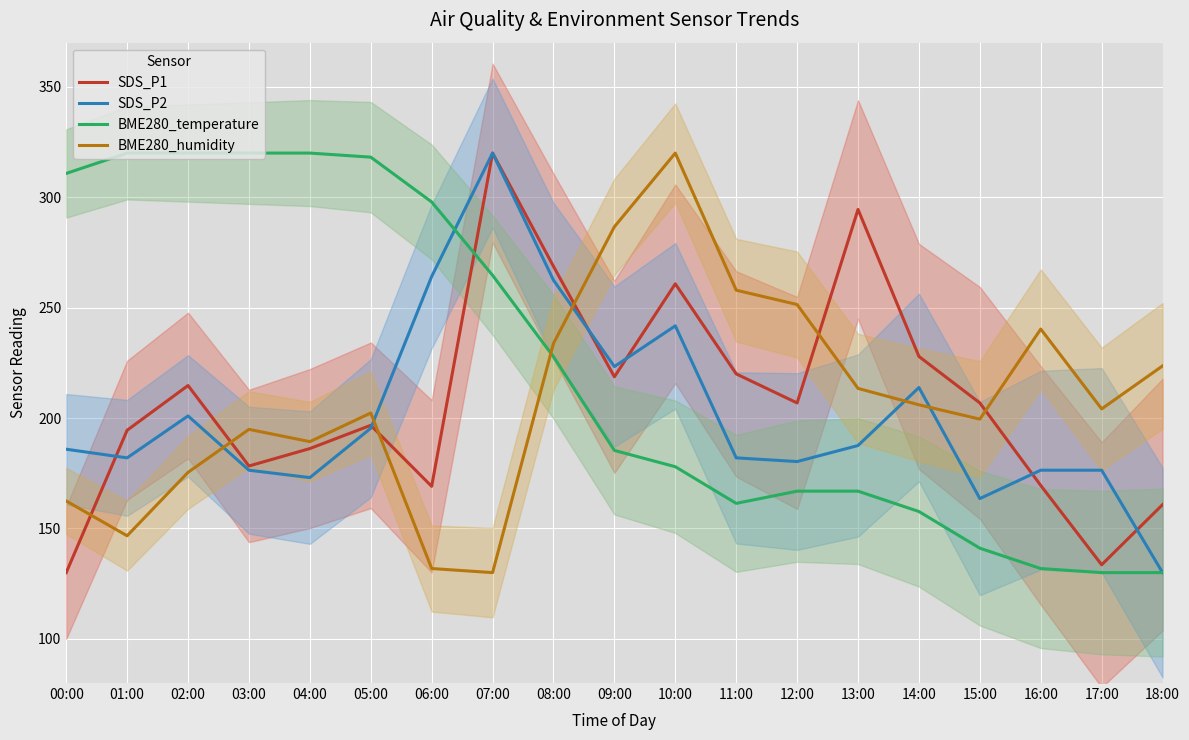

True or false: SDS_P1 has more than 1 interior local peaks.

True